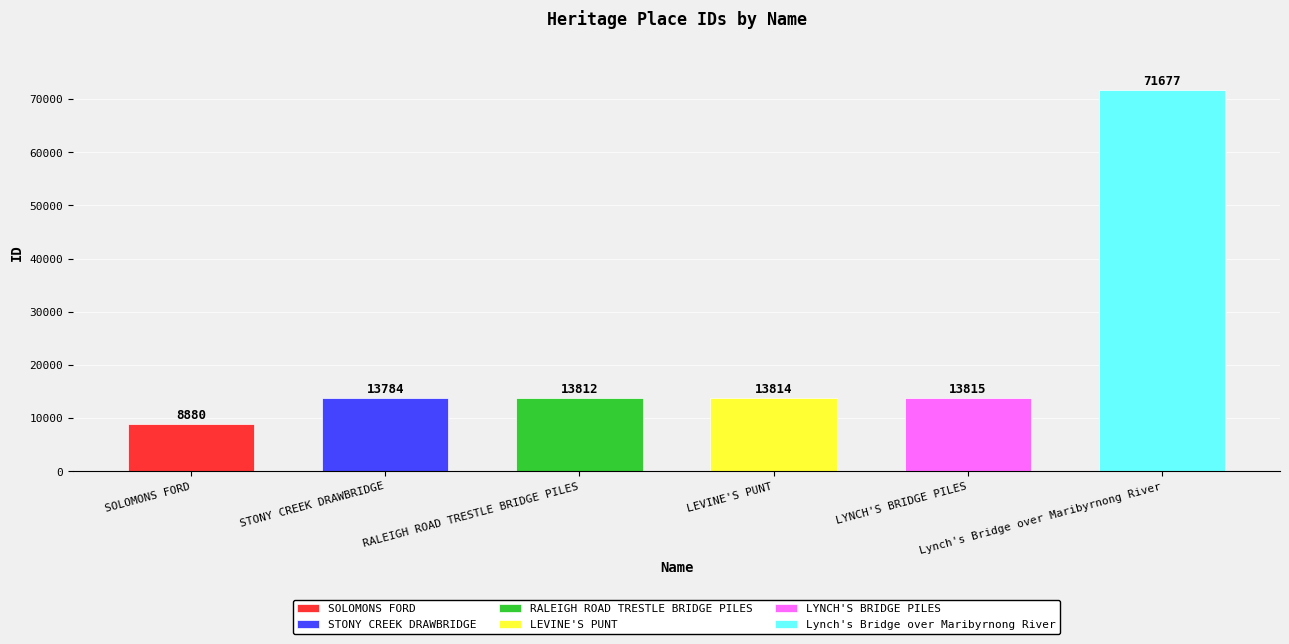

What position from the left is RALEIGH ROAD TRESTLE BRIDGE PILES?

3